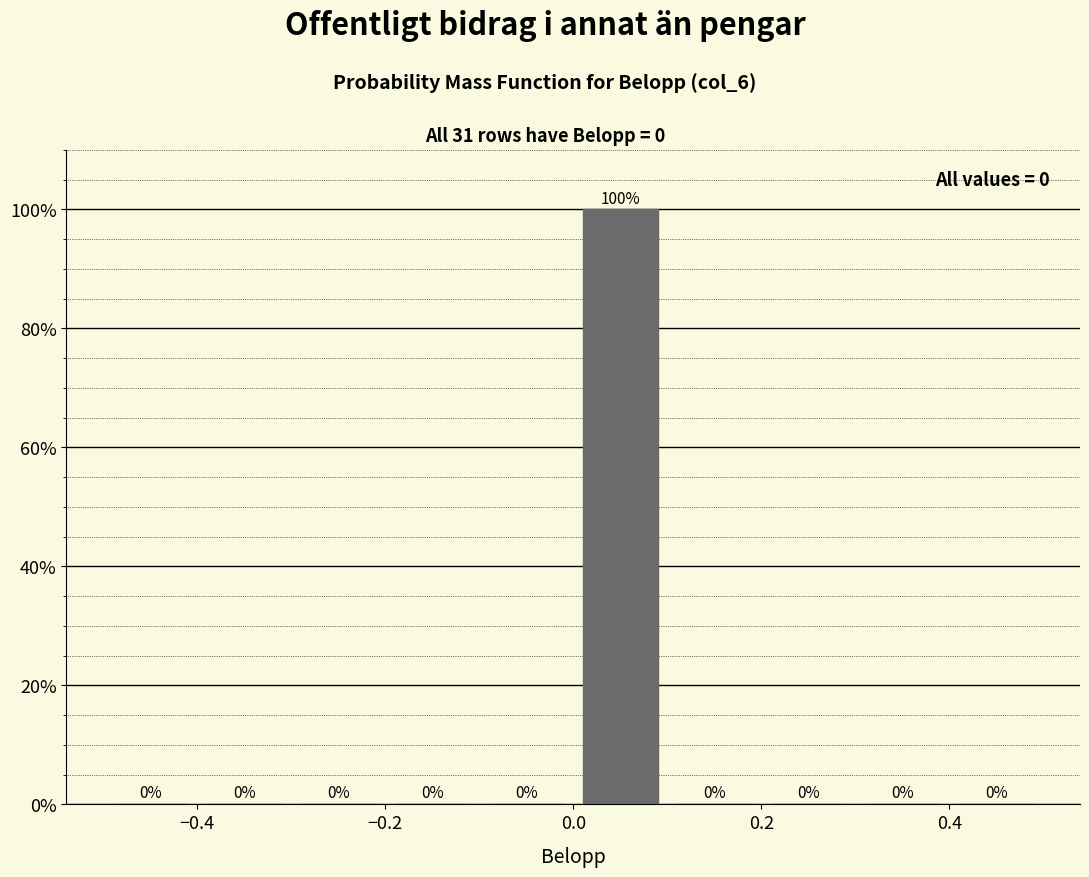

Which range on the x-axis has the tallest bar?

0.0 to 0.1